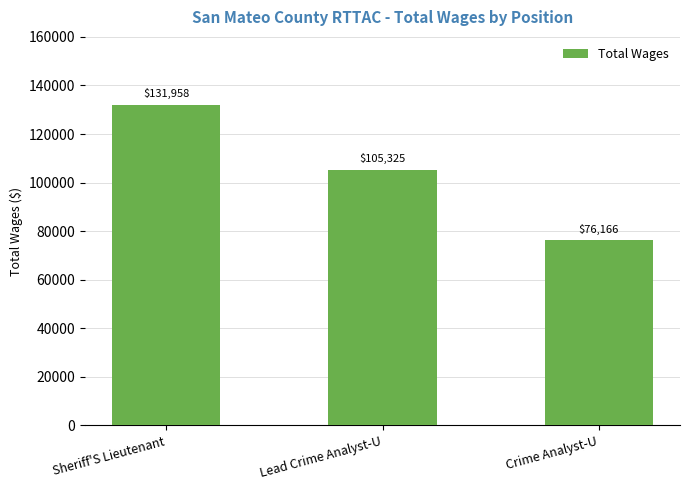

What is the sum of the values at Sheriff'S Lieutenant and Lead Crime Analyst-U?

237283